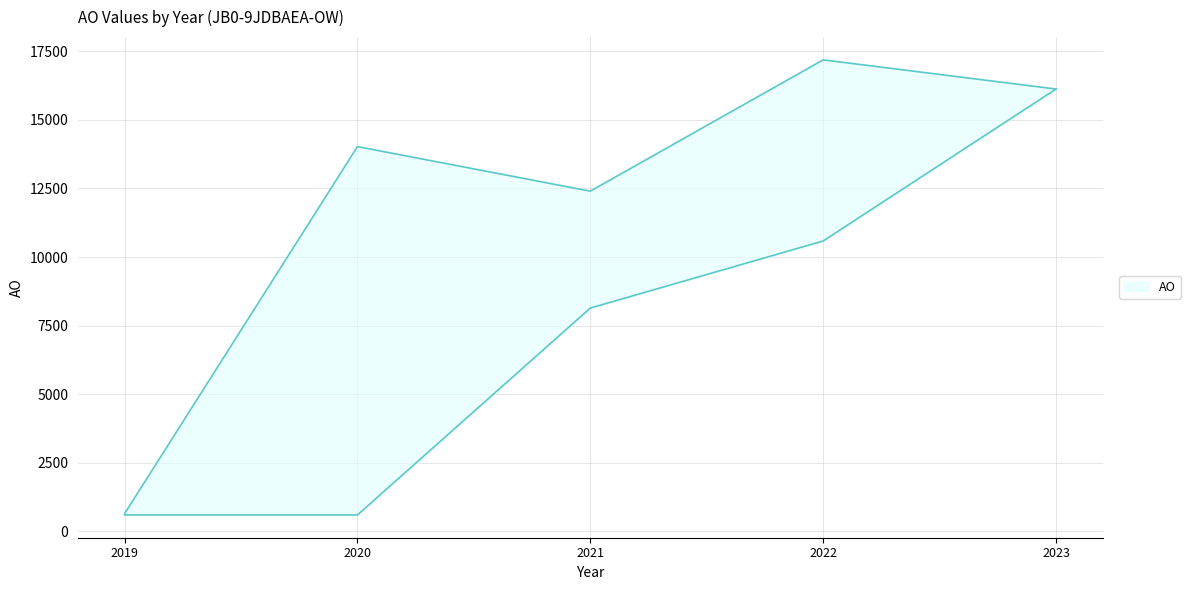

Which series changed the most between 2022 and 2023?

AO_lower